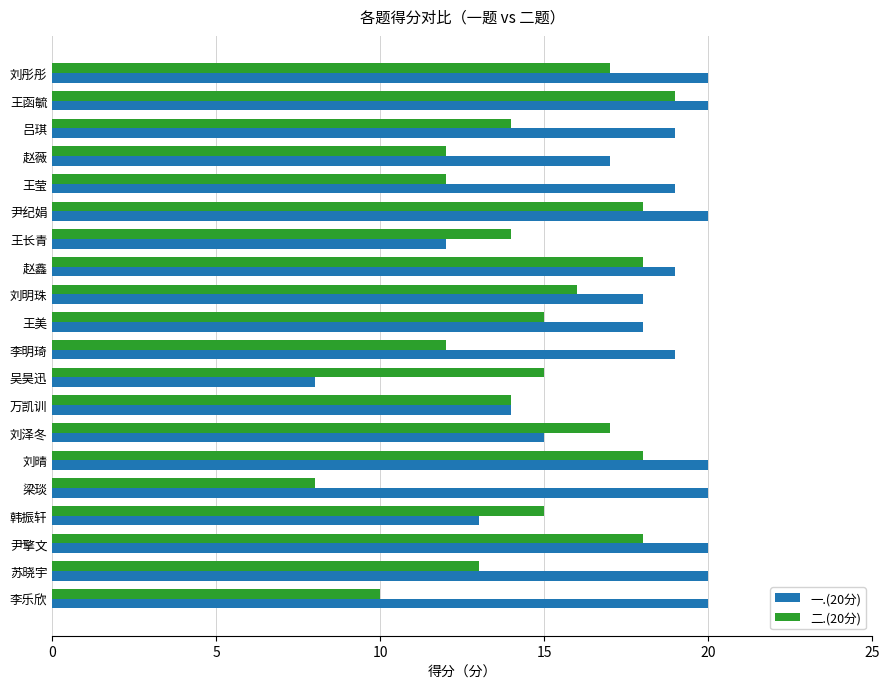

Which series has the largest total across all categories?

一.(20分)